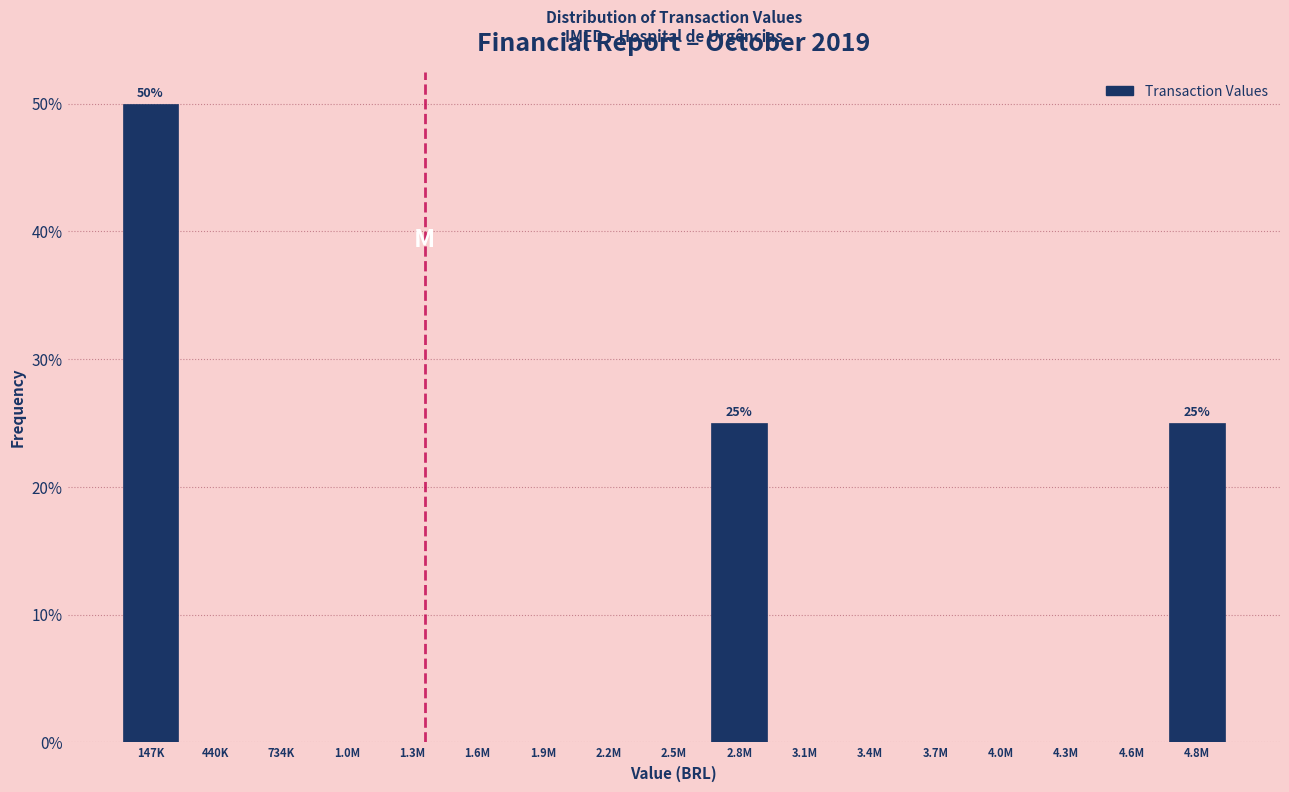

Reading right to left, transcribe all the data shown in this chart.

4.8M=25	4.6M=0	4.3M=0	4.0M=0	3.7M=0	3.4M=0	3.1M=0	2.8M=25	2.5M=0	2.2M=0	1.9M=0	1.6M=0	1.3M=0	1.0M=0	734K=0	440K=0	147K=50